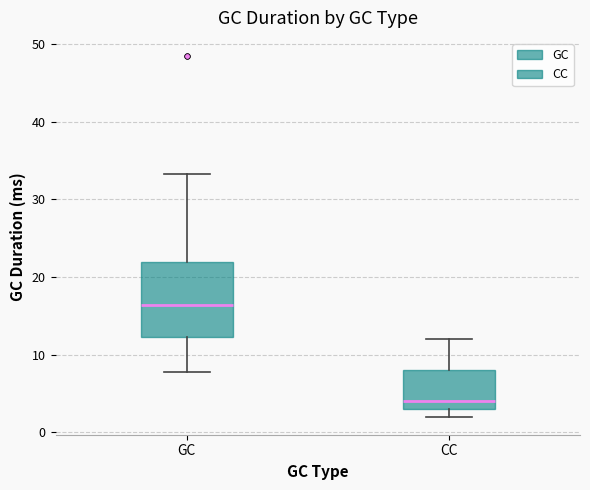

Which box is the tallest, from its lower edge to its upper edge?

GC